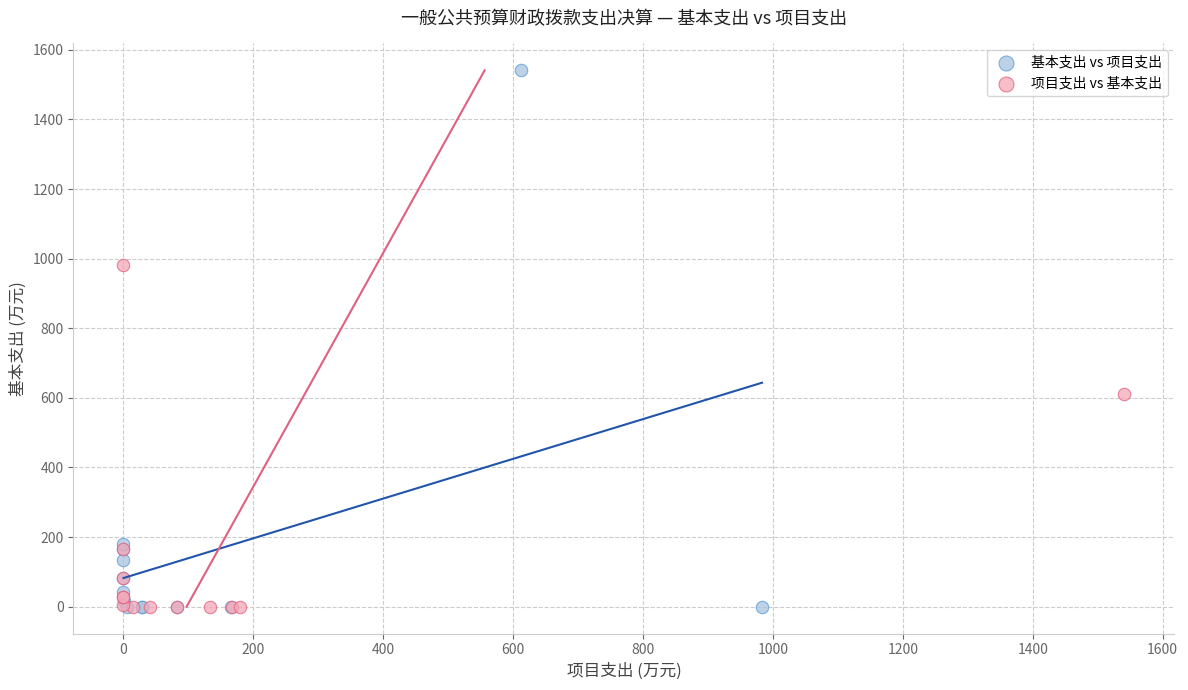

What are all the series names shown in the legend?

基本支出 vs 项目支出, 项目支出 vs 基本支出